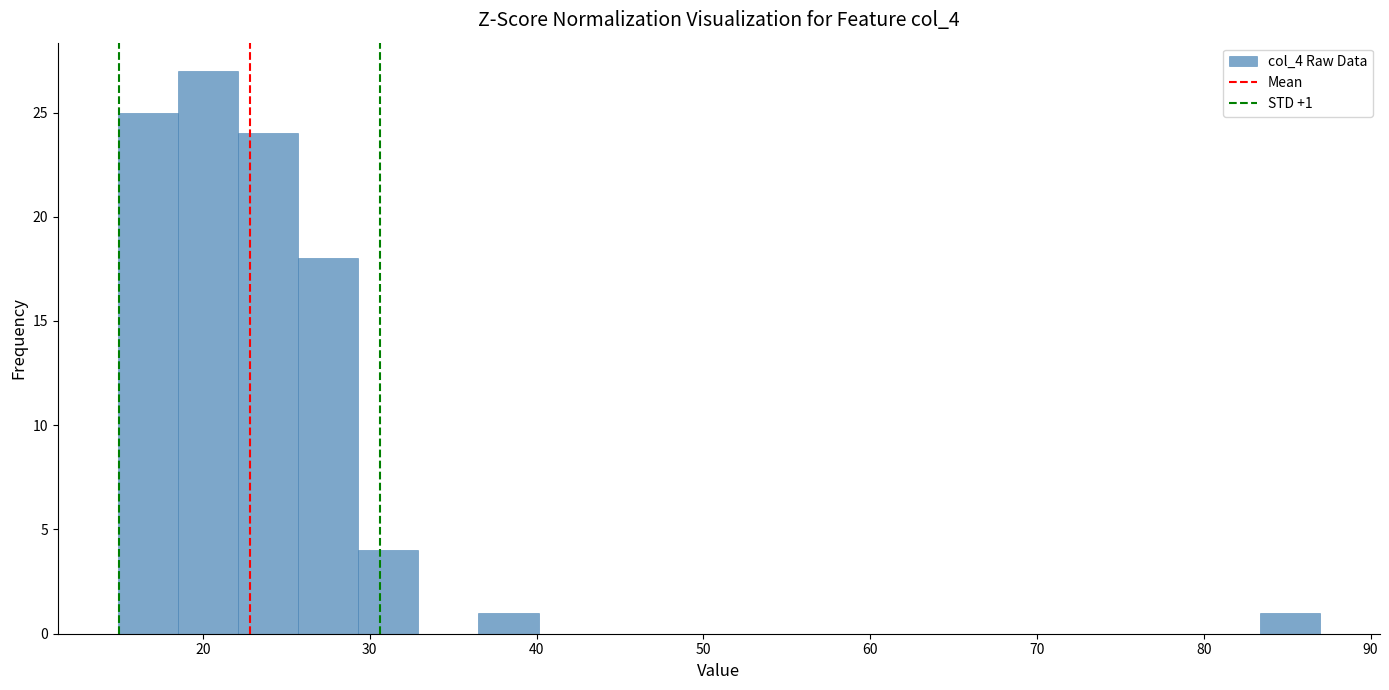

Read against the x-axis, roughly where is the centre of the tallest bar?

20